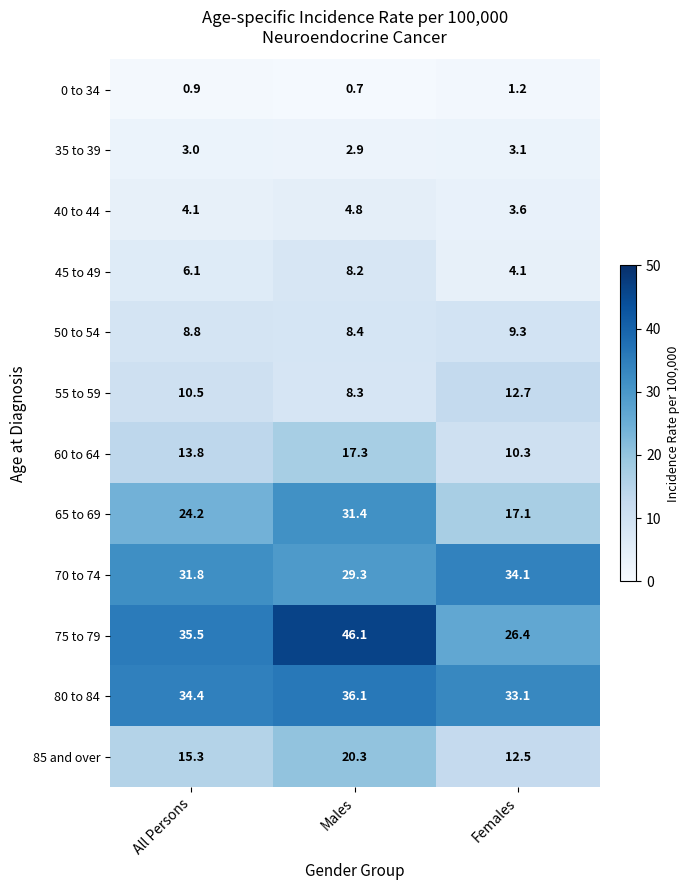

At how many categories does at least one series exceed 40?

1